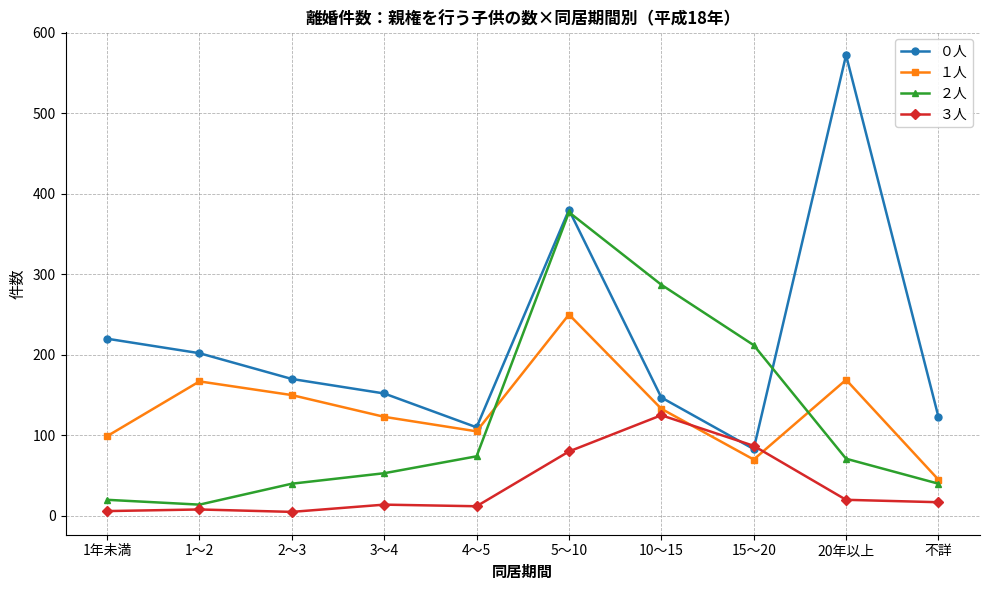

What is the maximum value for １人?

250